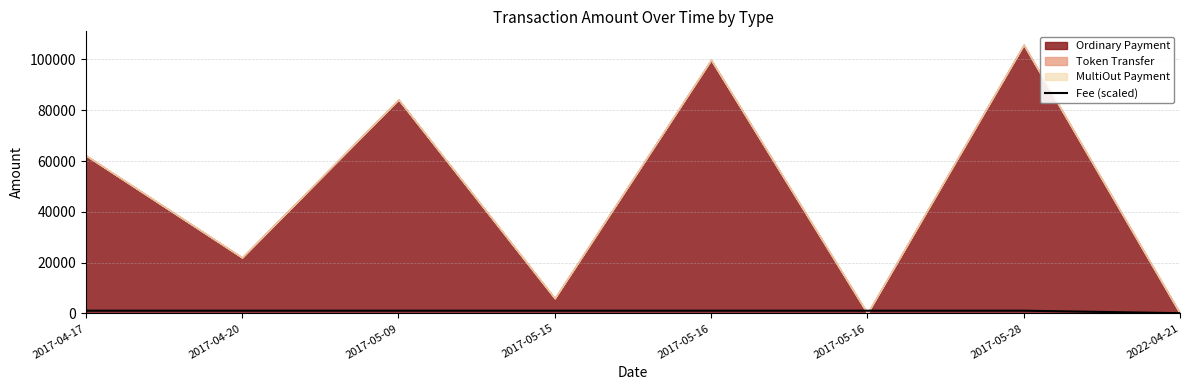

What is the minimum value shown in the chart?

77.8